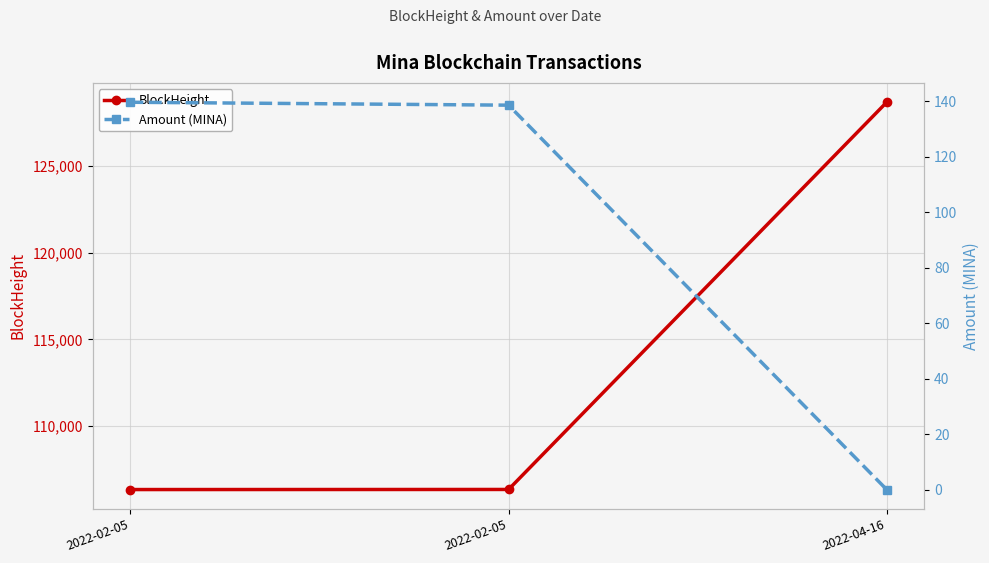

At which label does BlockHeight reach its minimum?

2022-02-05